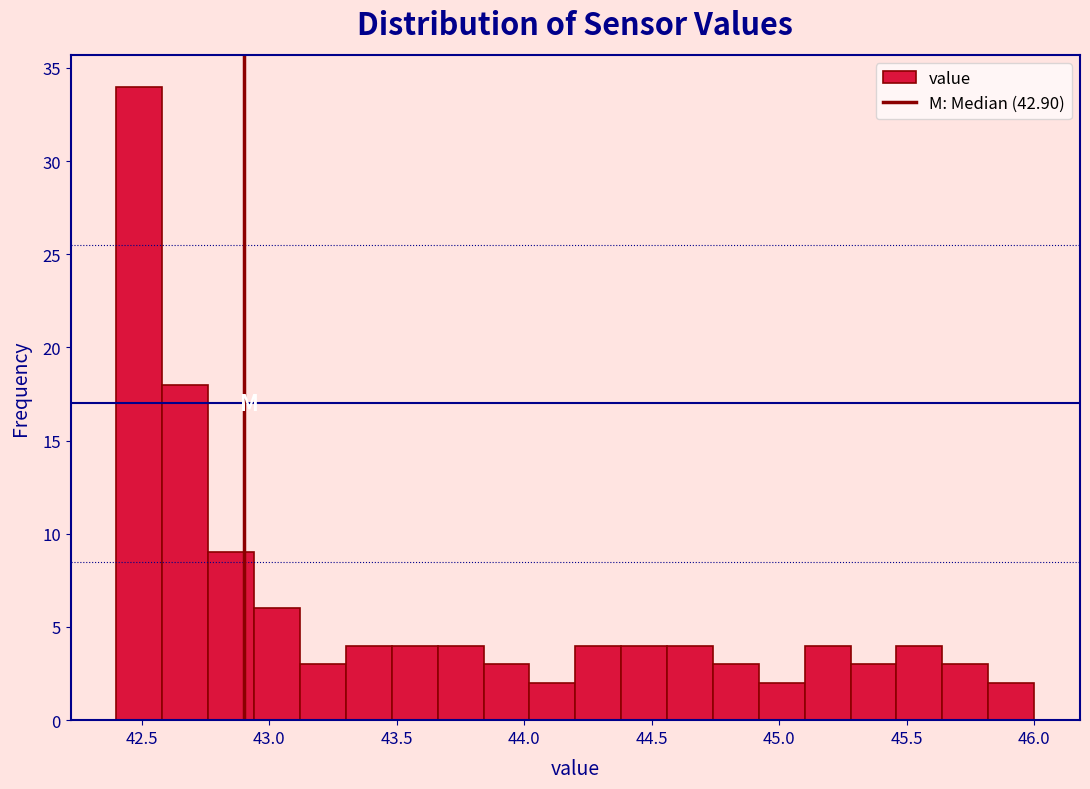

Read against the x-axis, roughly where is the centre of the tallest bar?

42.50